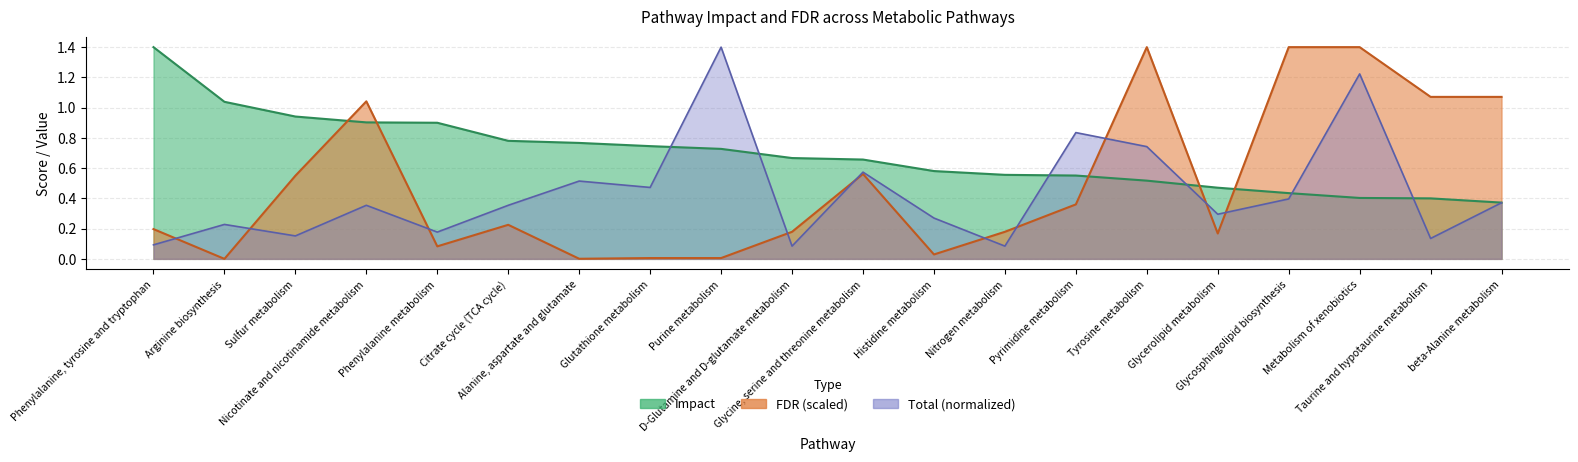

How many interior local valleys does the FDR series have?

5